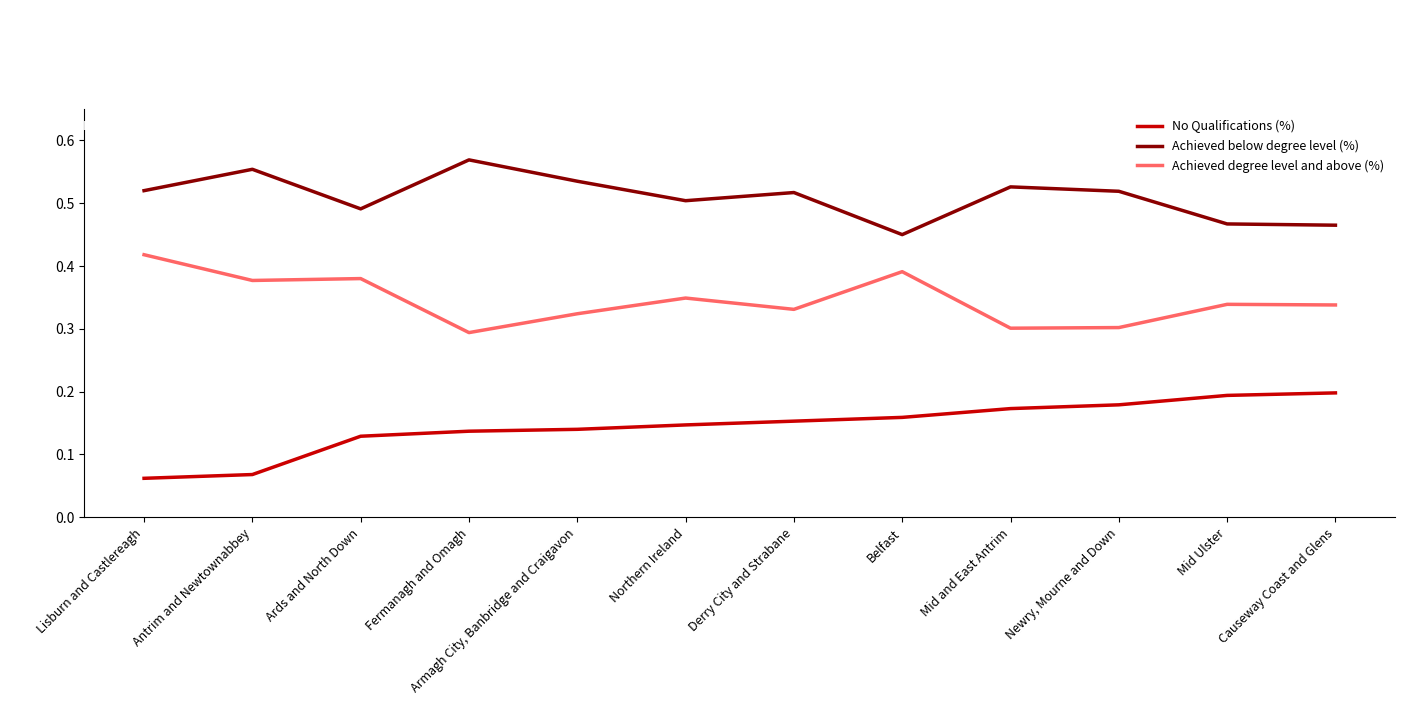

What position from the right is Causeway Coast and Glens?

1